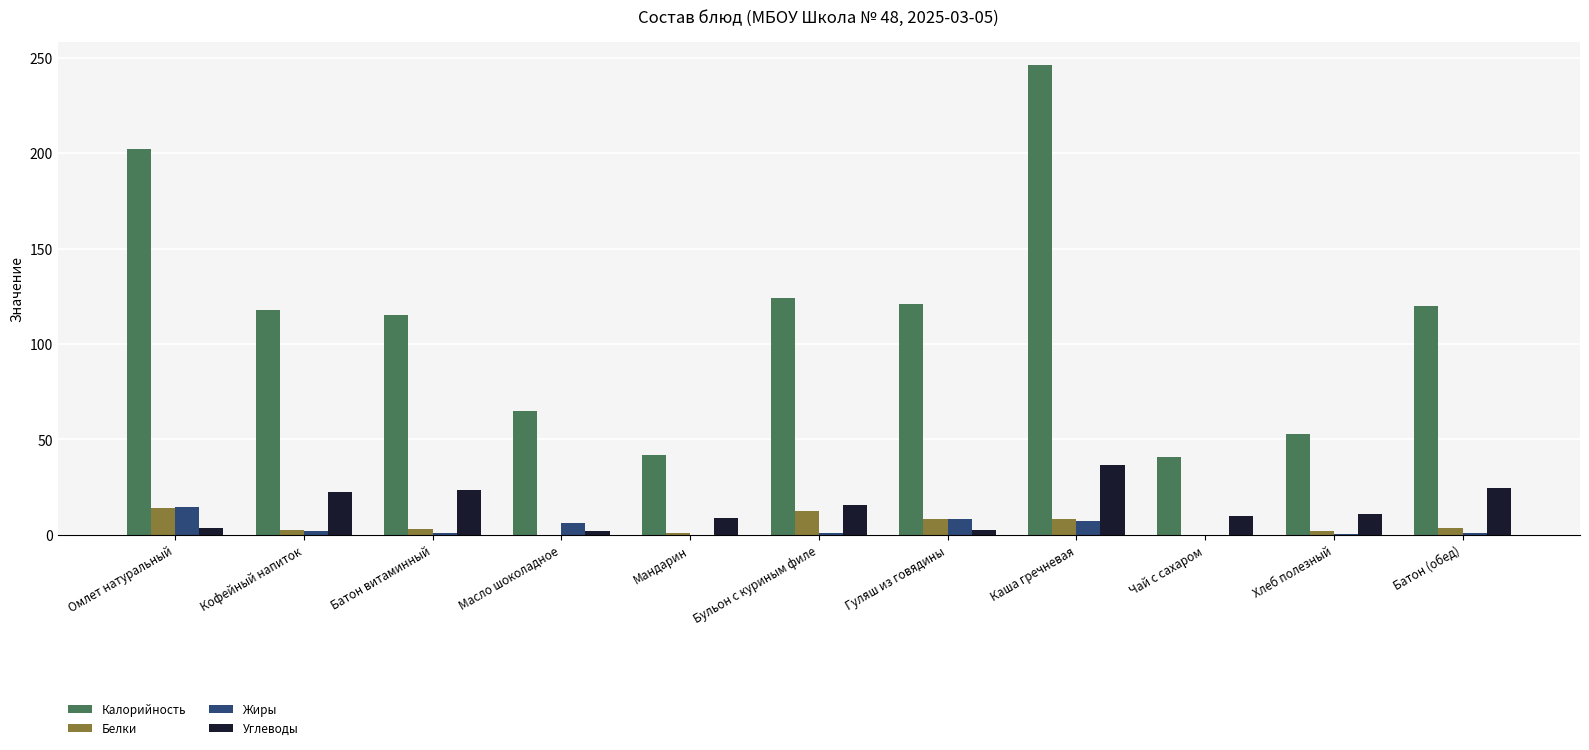

What is the sum of the Углеводы values at Гуляш из говядины and Бульон с куриным филе?

18.7